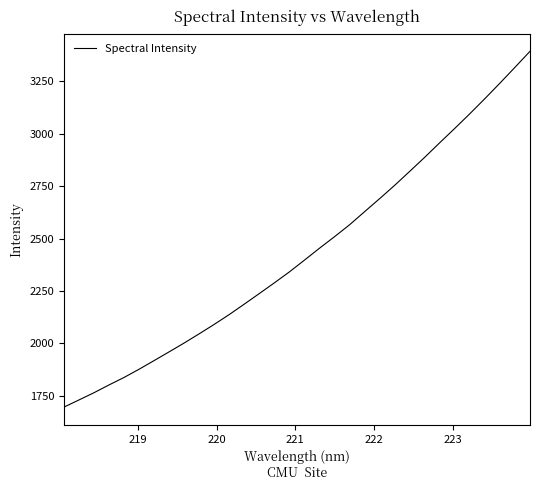

How many distinct data groups are displayed?

1